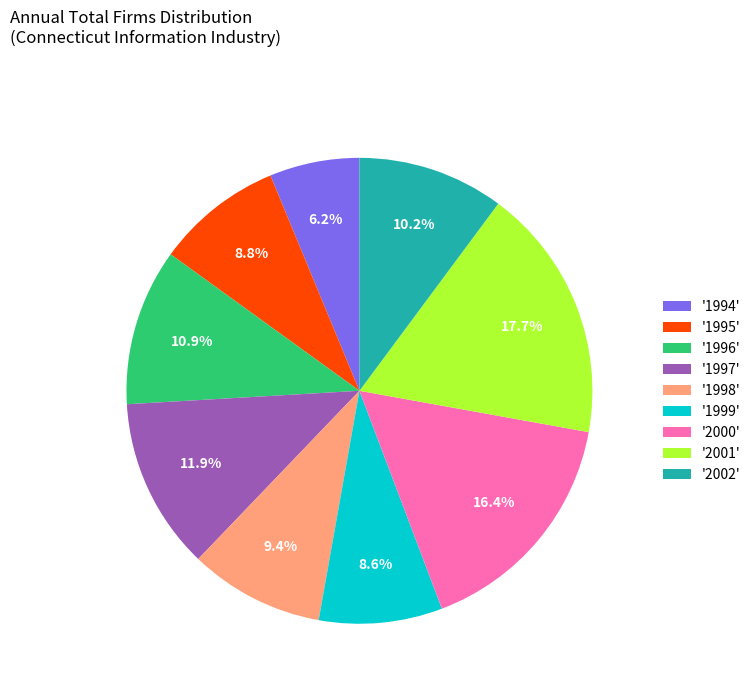

What is the ratio of the value at '2002' to the value at '1998'?

1.1